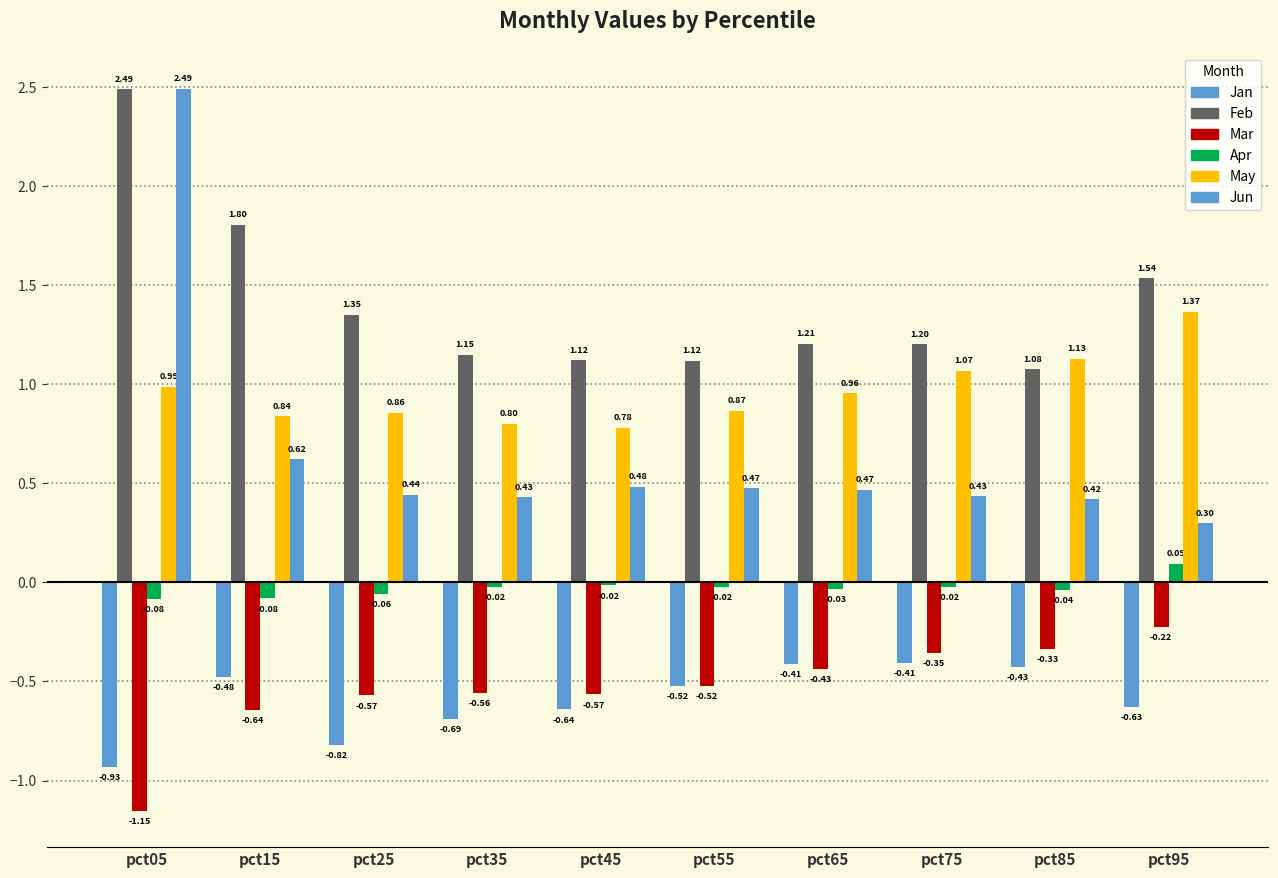

How many data points in Apr are above 0?

1